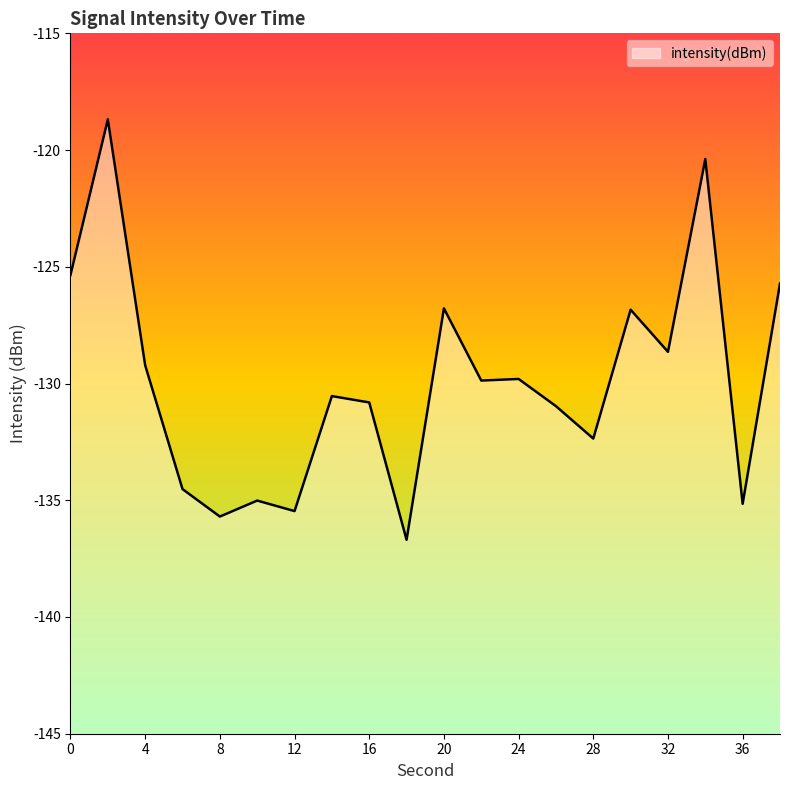

How many data points are above -129?

7